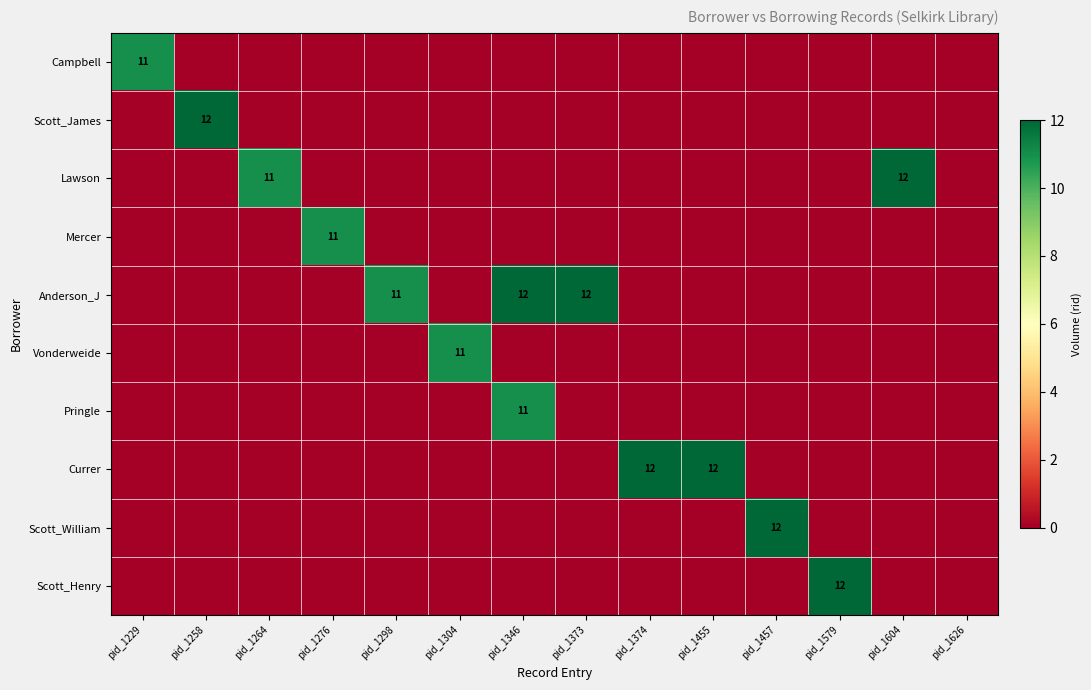

What is the sum of the Anderson_J values at pid_1373 and pid_1346?

24